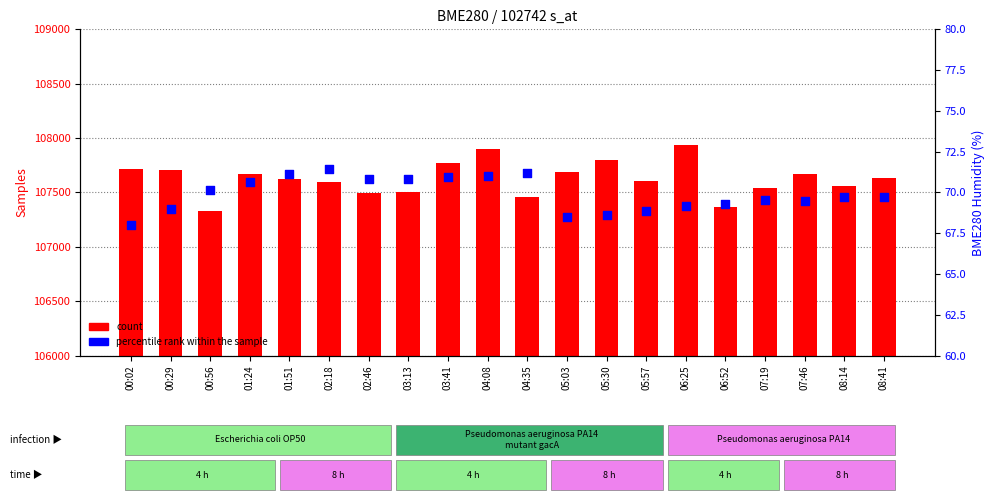

Which series reaches the maximum Y coordinate?

count